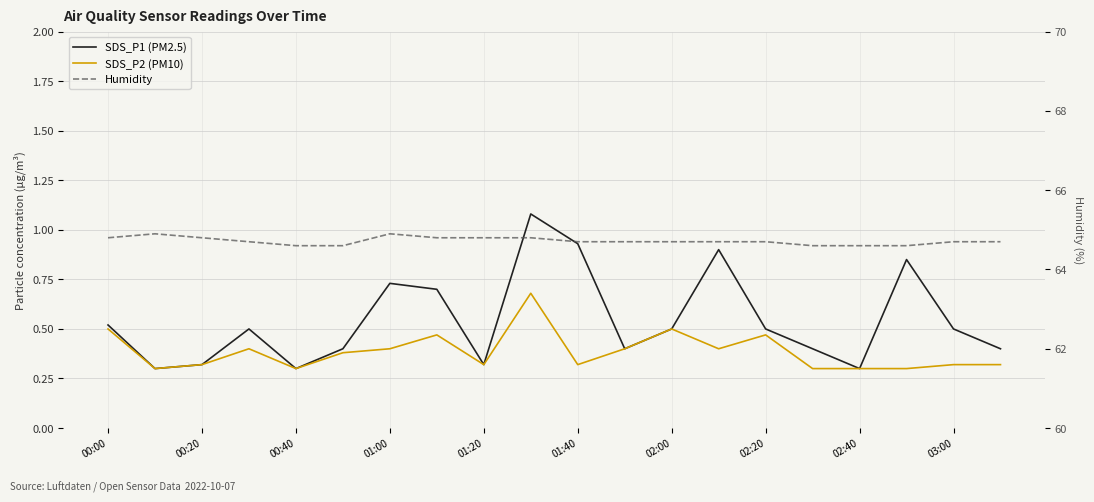

True or false: Humidity and SDS_P1 cross at least once.

False